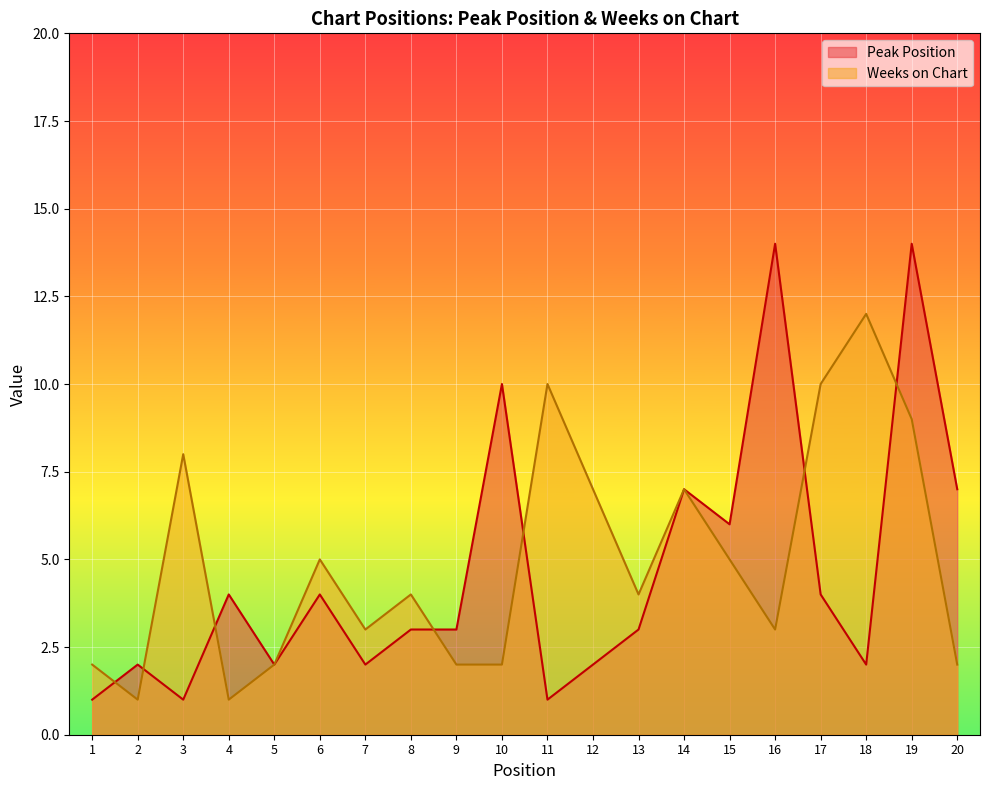

At which category is the sum across all series the highest?

19